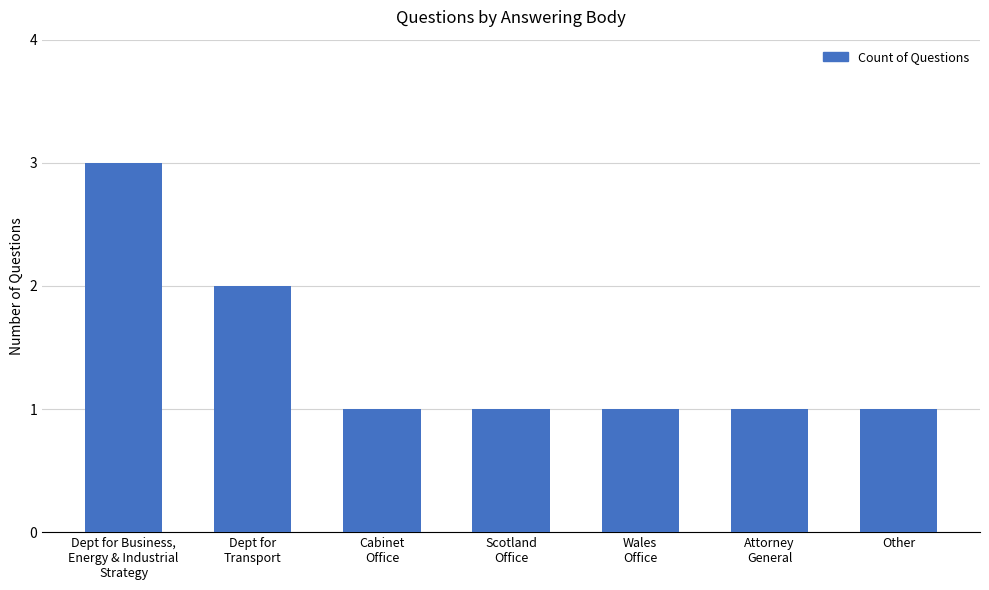

What is the label of the 5th bar from the right?

Cabinet
Office